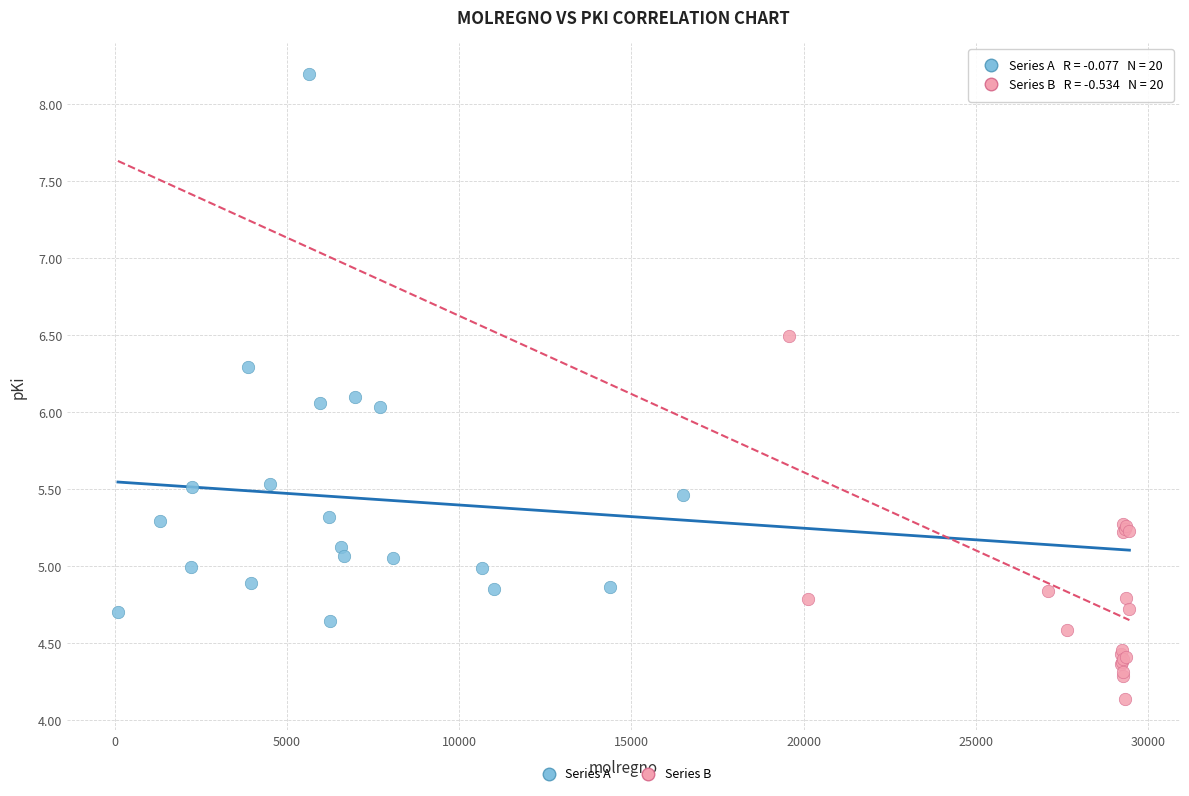

Which series has the largest Y range (max minus min)?

Series A